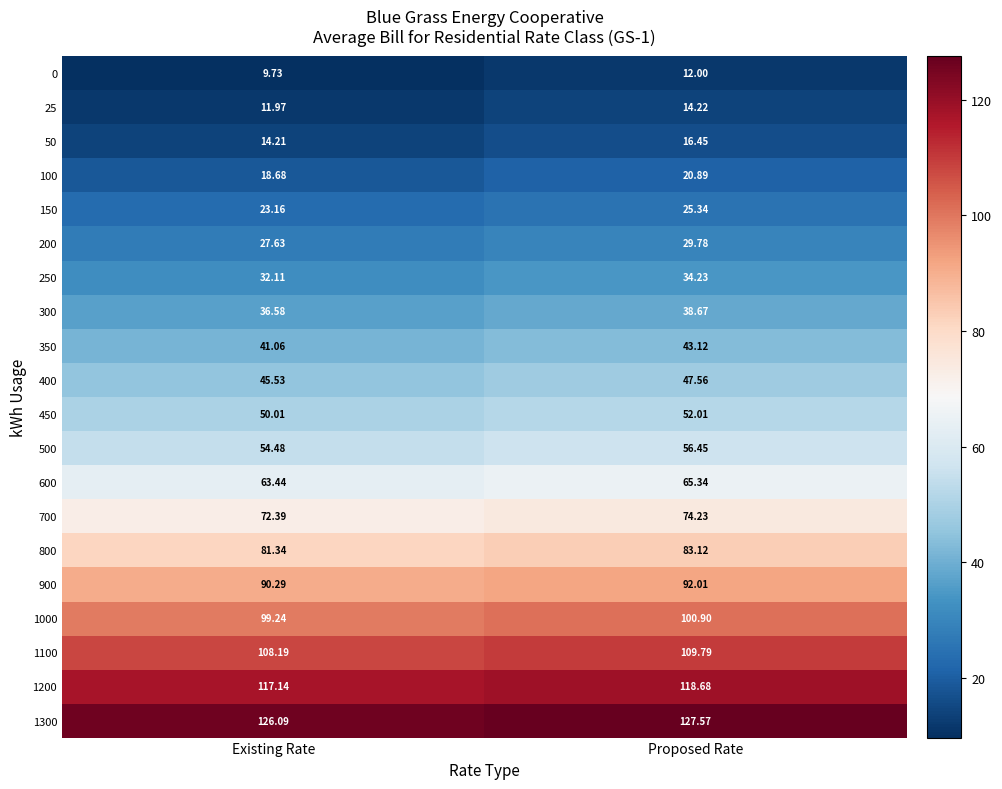

At which category is the sum across all series the highest?

Proposed Rate